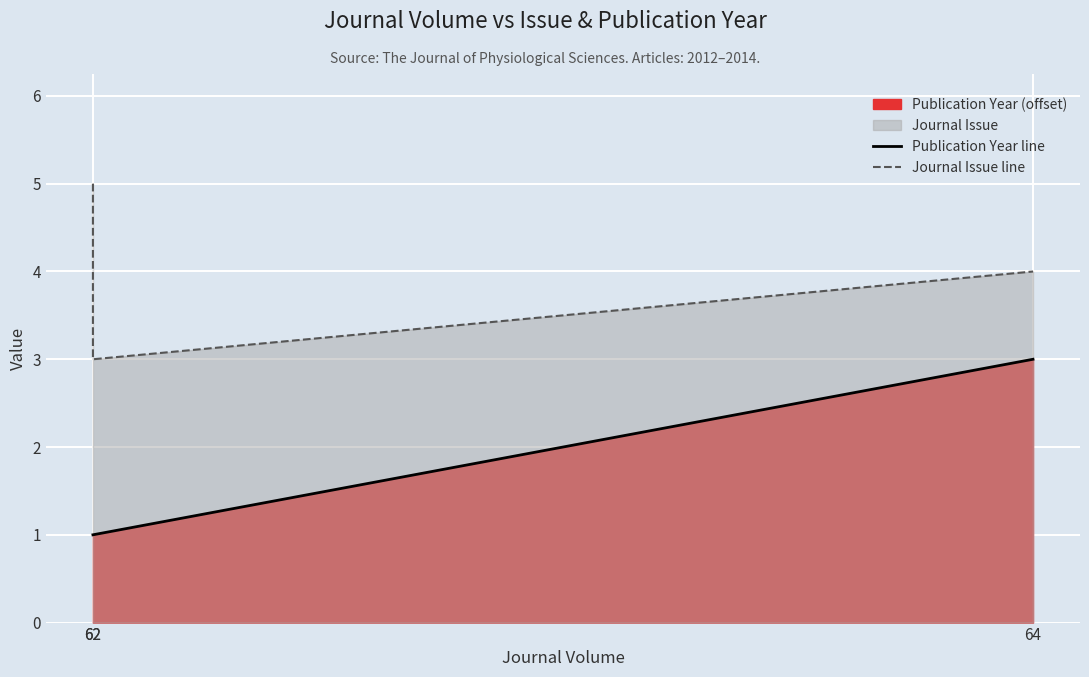

List the labels in order of Publication Year line value, smallest first.

62, 62, 64